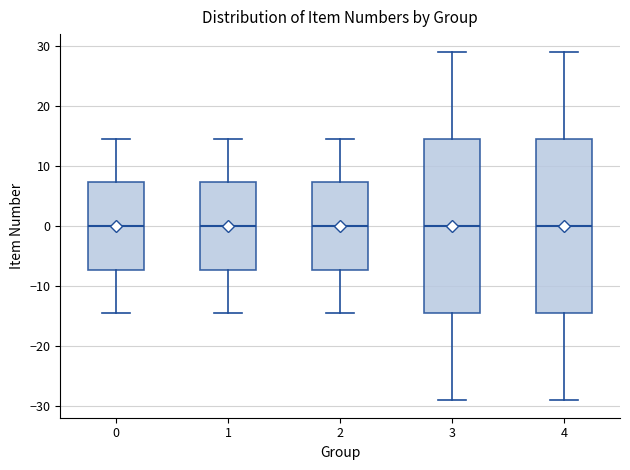

Where does the median line of the box at x = 1 sit on the y-axis? The values are not printed on the chart, so give them approximately, as read against the axis.

0